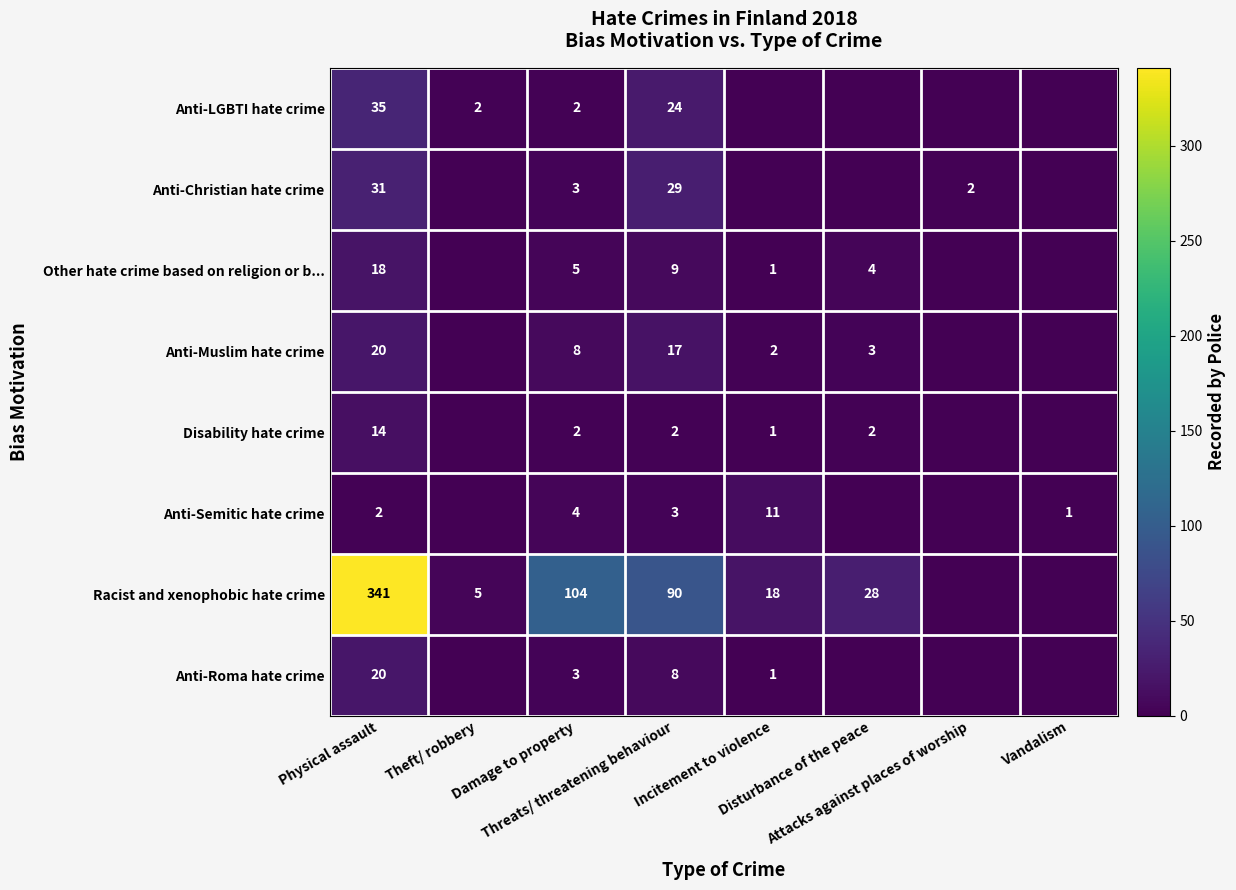

At which label does Racist and xenophobic hate crime reach its minimum?

Attacks against places of worship